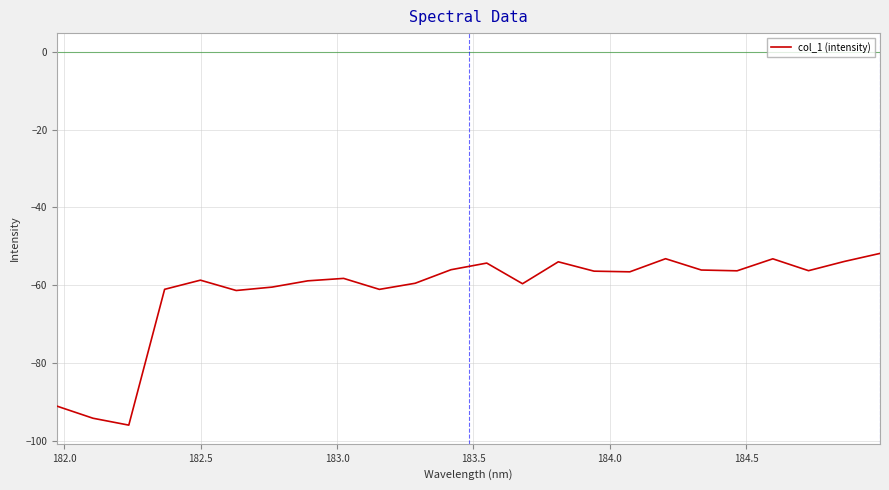

What is the maximum value shown in the chart?

-51.9